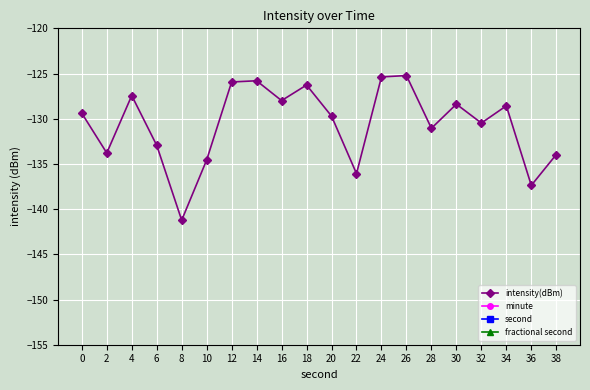

List the series in order of their peak value, highest first.

second, minute, fractional second, intensity(dBm)